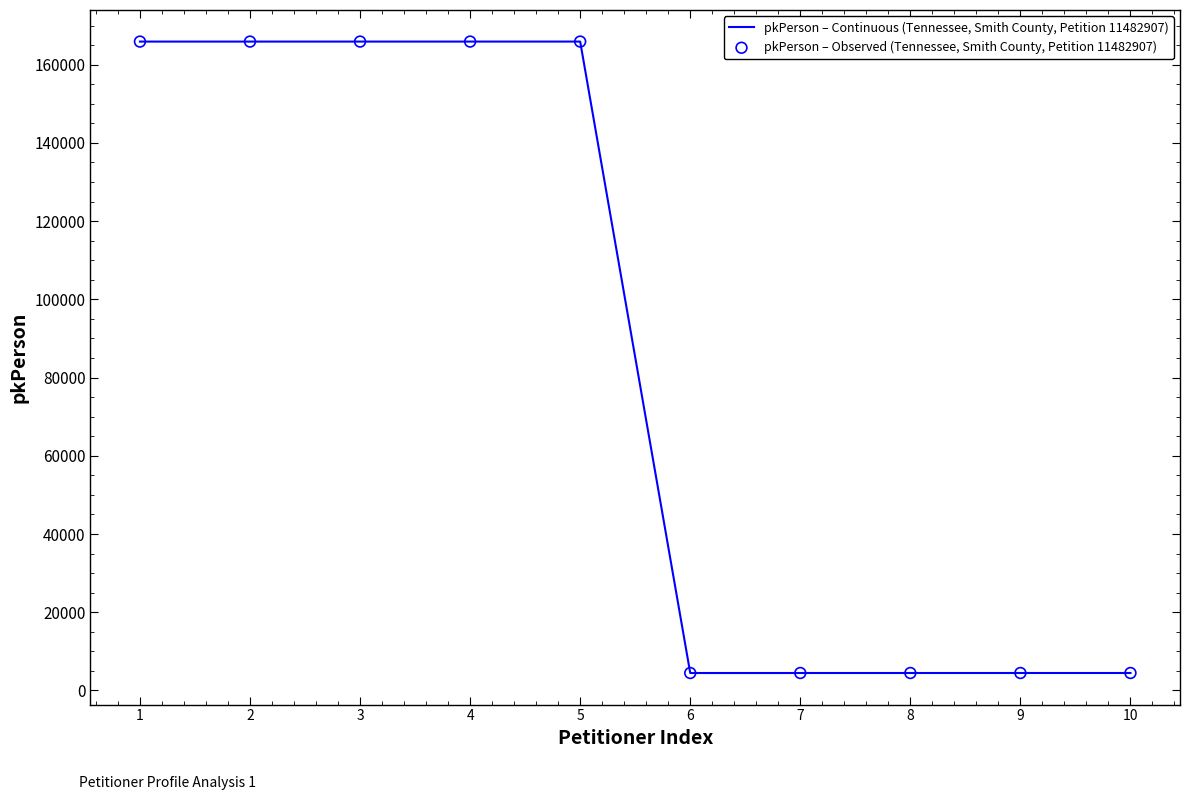

Is it true that the value at 4 is 165899?

True